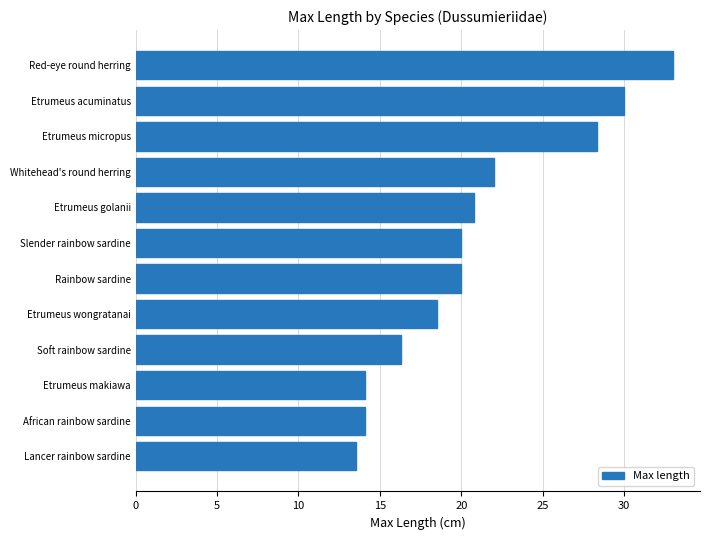

What value does the data have at Etrumeus golanii?

20.8